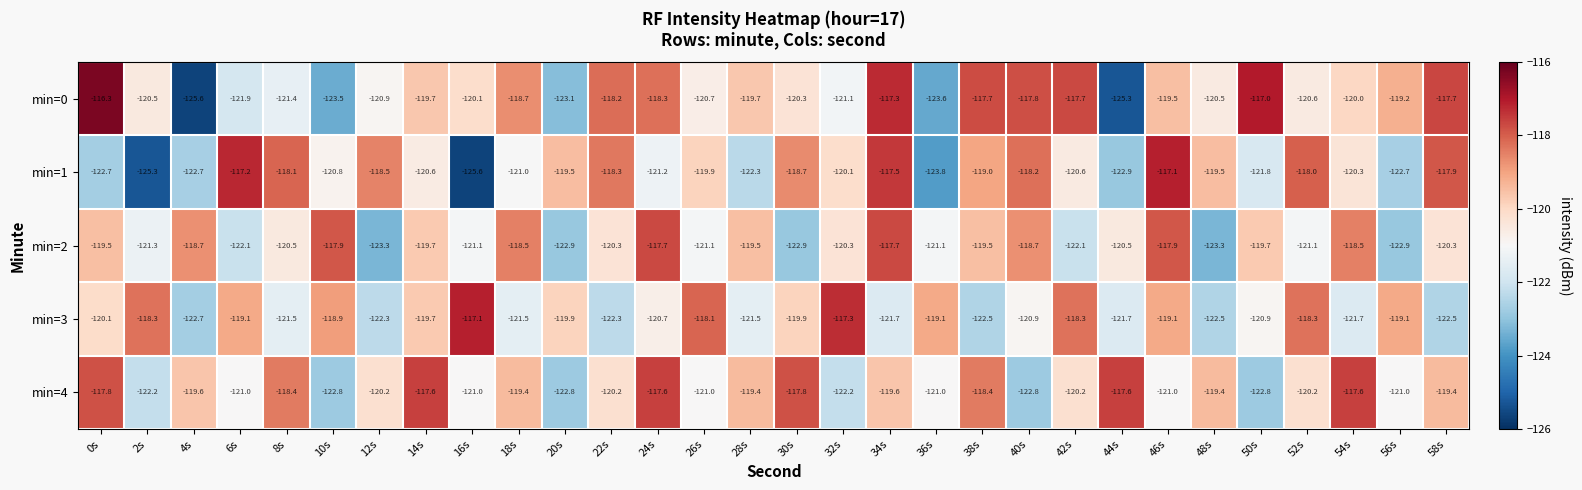

What is the spread (max minus min) of values at 34s?

4.4